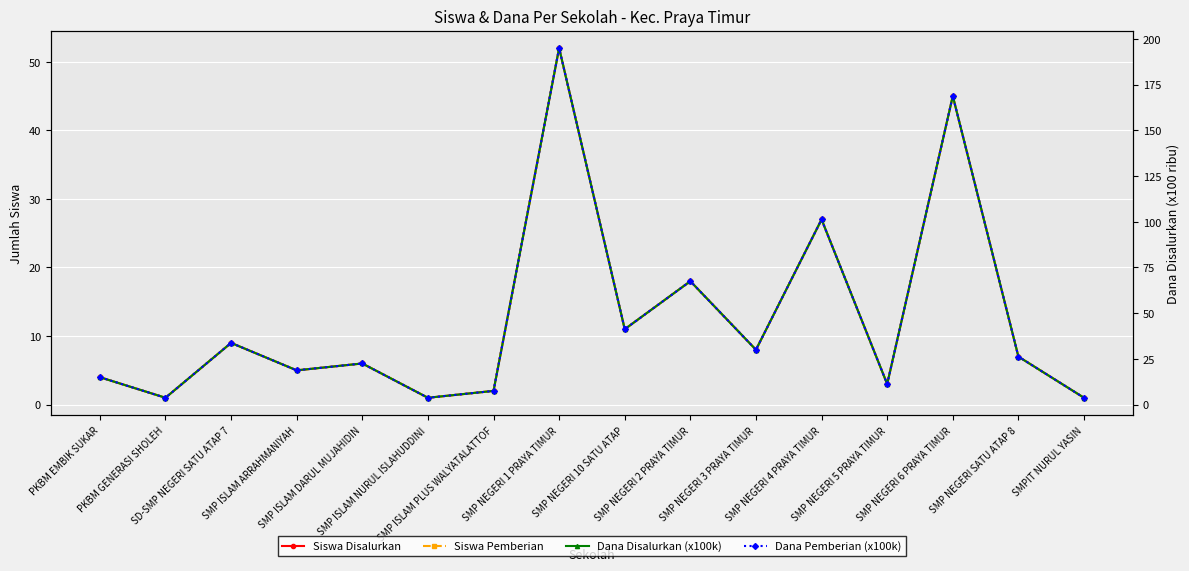

At how many categories does at least one series exceed 147?

2